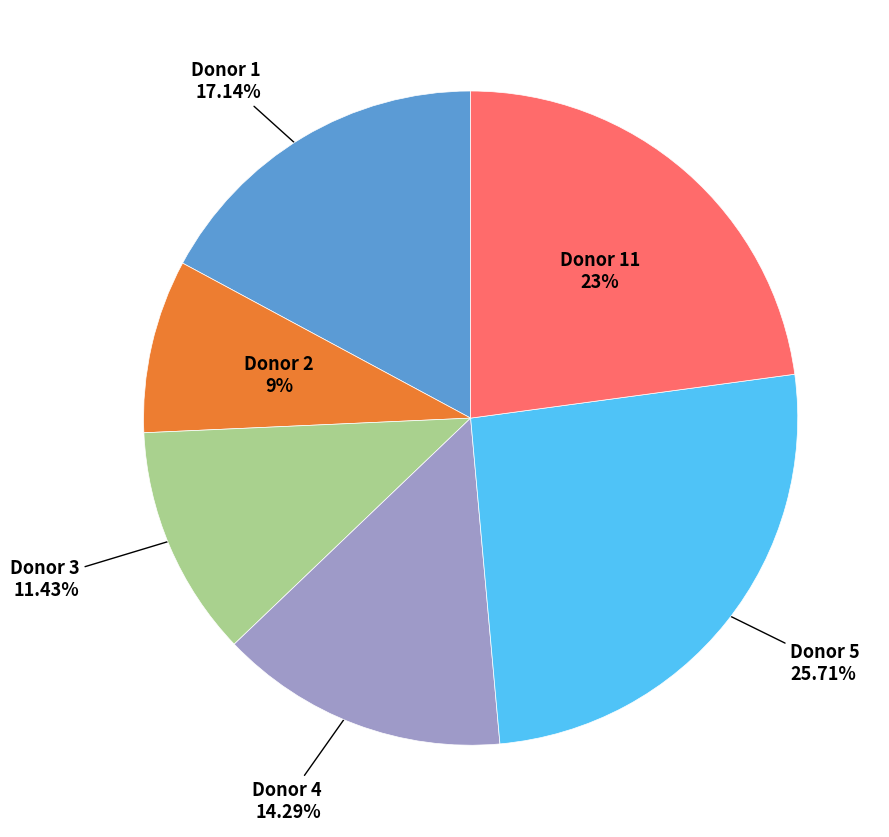

Is there a majority slice in this chart?

No